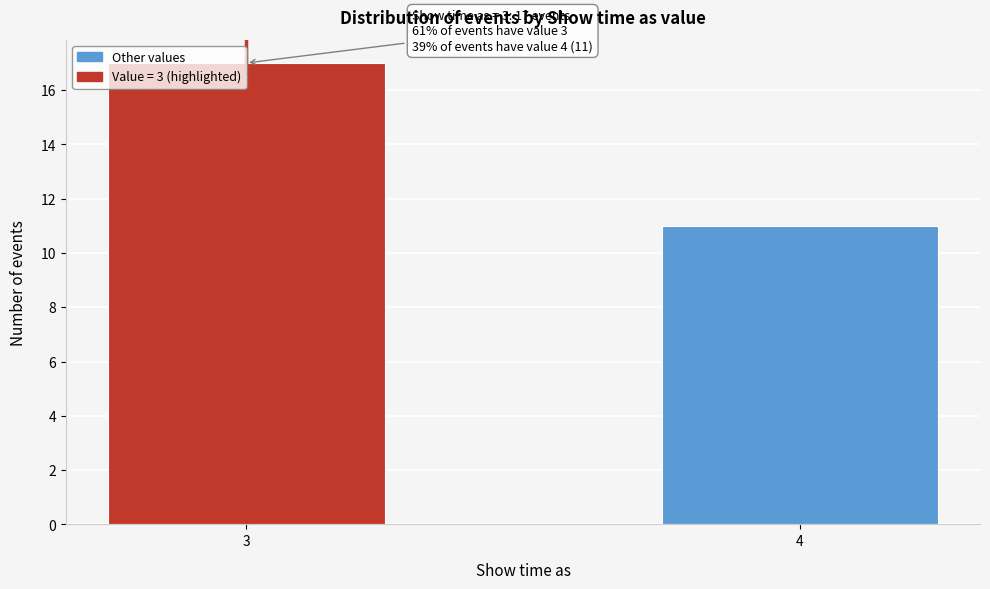

What value does the data have at 4?

11